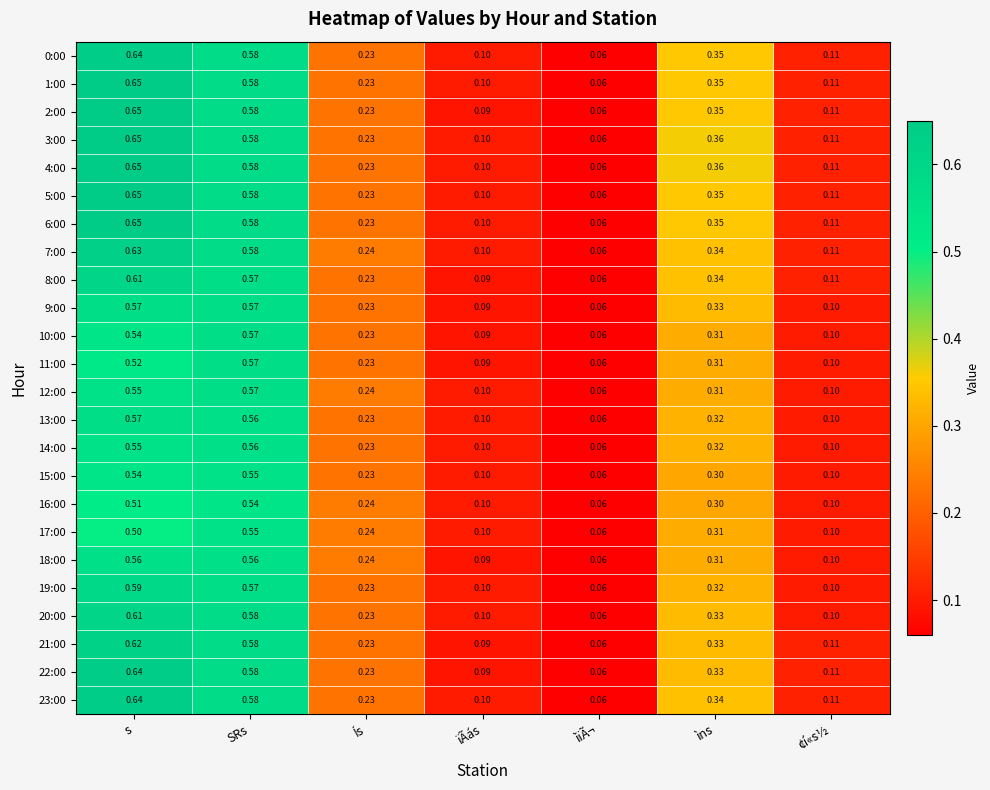

List the labels in order of 6:00 value, smallest first.

ìïÃ¬, ïÃás, ¢í«s½, Ís, ìns, SRs, s